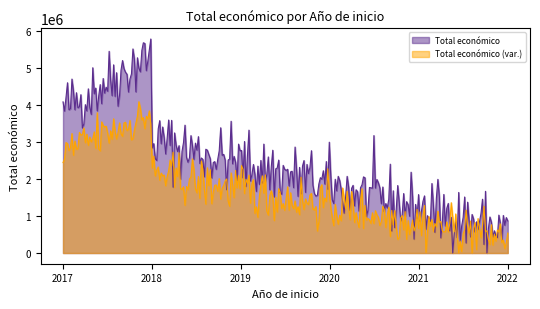

How many lines are shown in the chart?

2